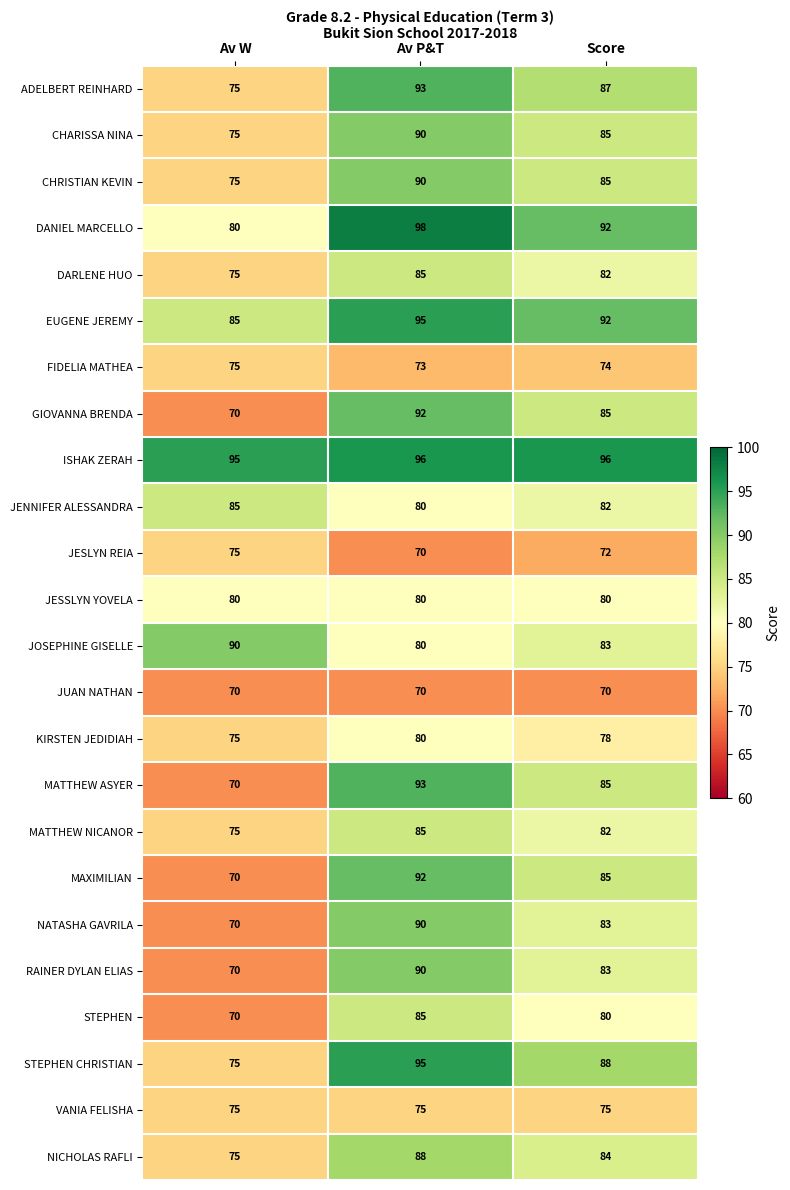

What is the total value across all series at Av P&T?

2065